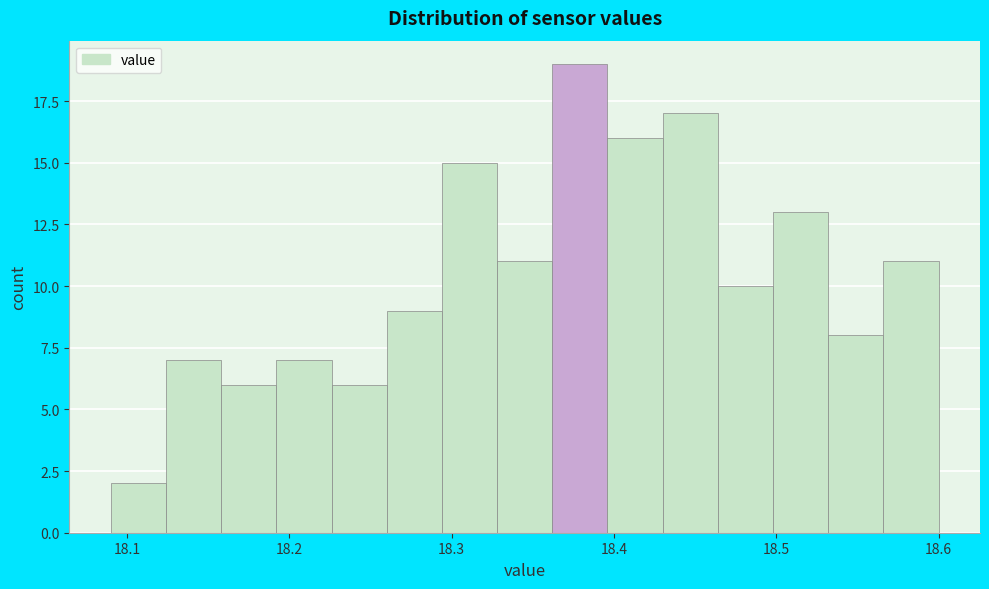

Read against the x-axis, roughly where is the centre of the tallest bar?

18.38